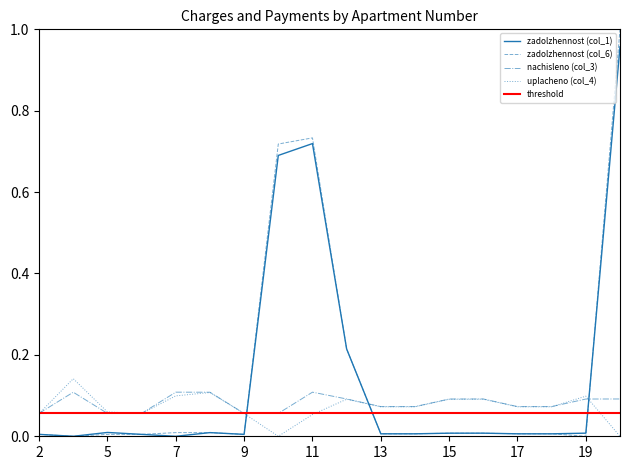

Which series has the largest total across all categories?

zadolzhennost (col_6)